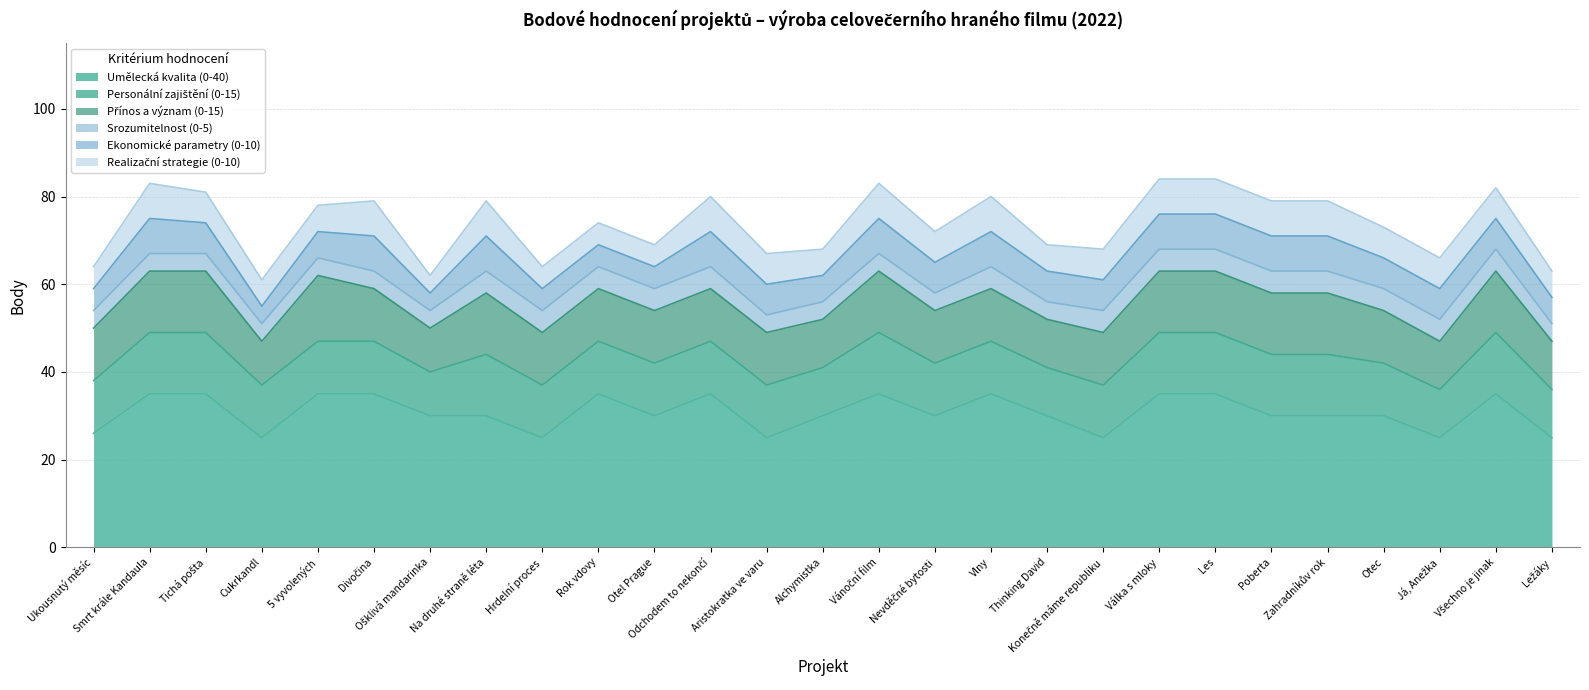

Which series has the widest spread of values?

Umělecká kvalita (0-40)